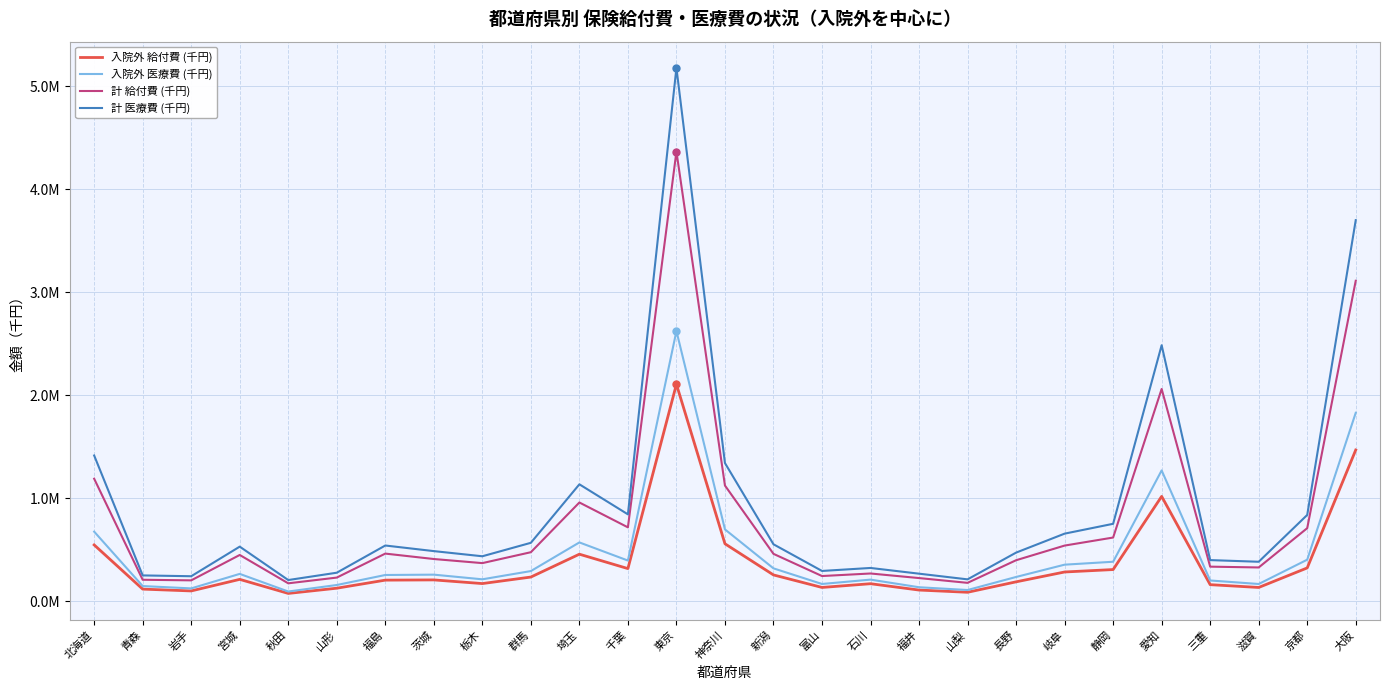

What is the difference between the second highest and second lowest values in the 計 医療費 (千円) series?

3485058.9